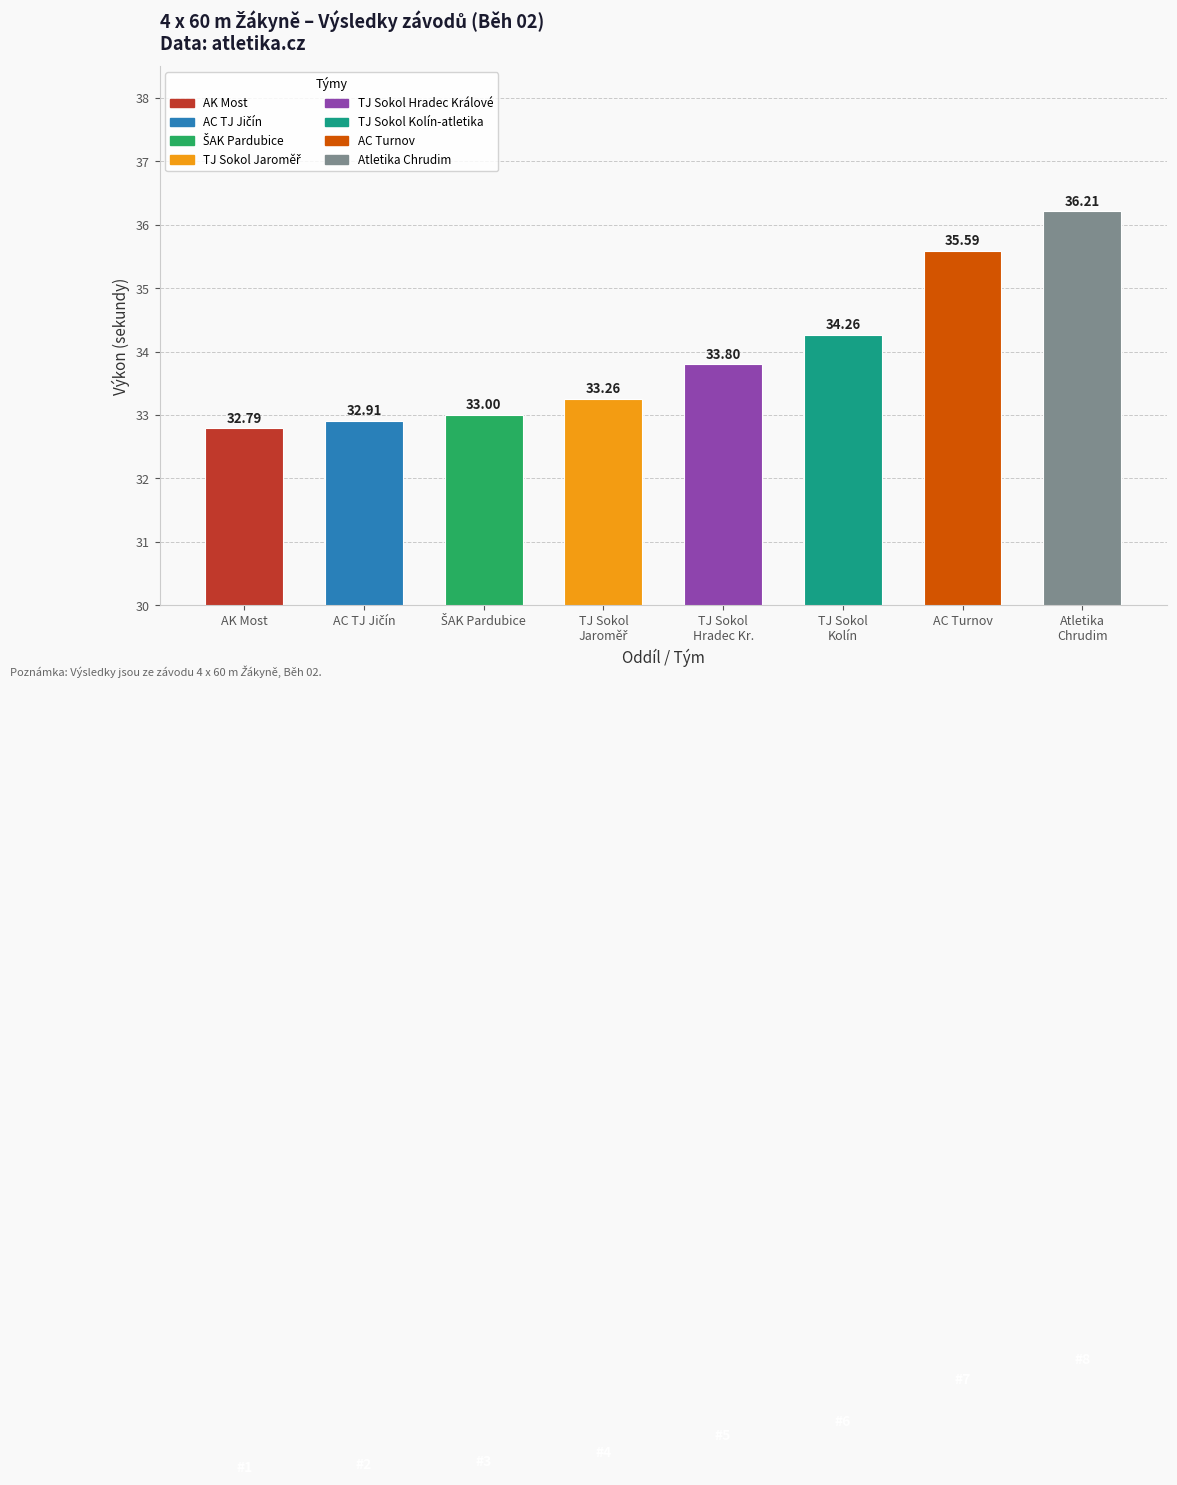

What is the sum of all values?

271.8